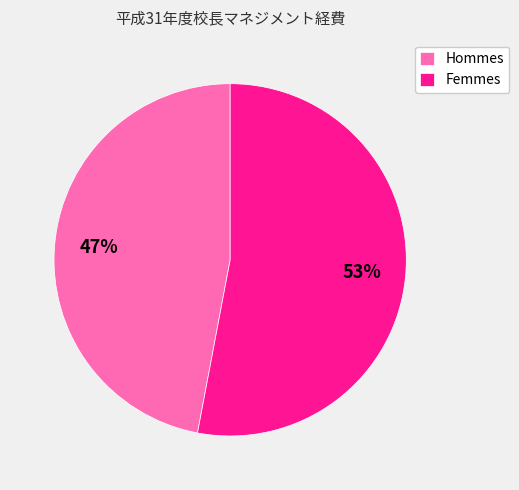

Between Femmes and Hommes, which is larger?

Femmes